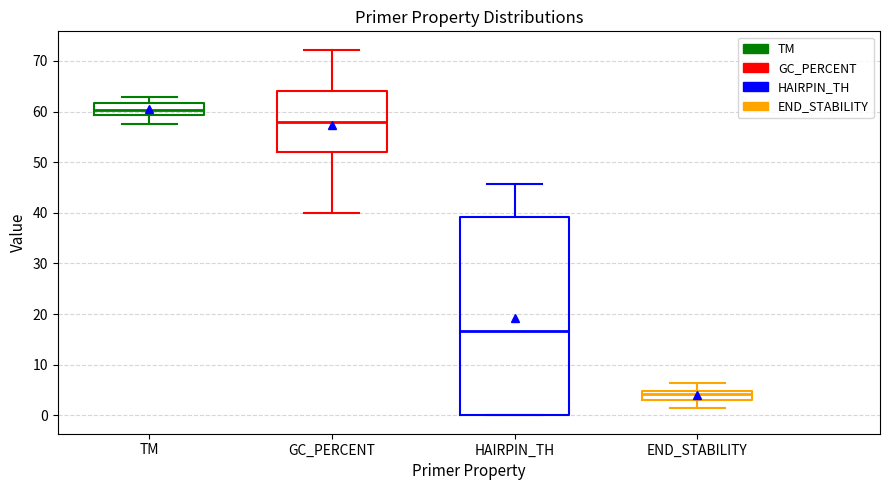

Which box is the tallest, from its lower edge to its upper edge?

HAIRPIN_TH